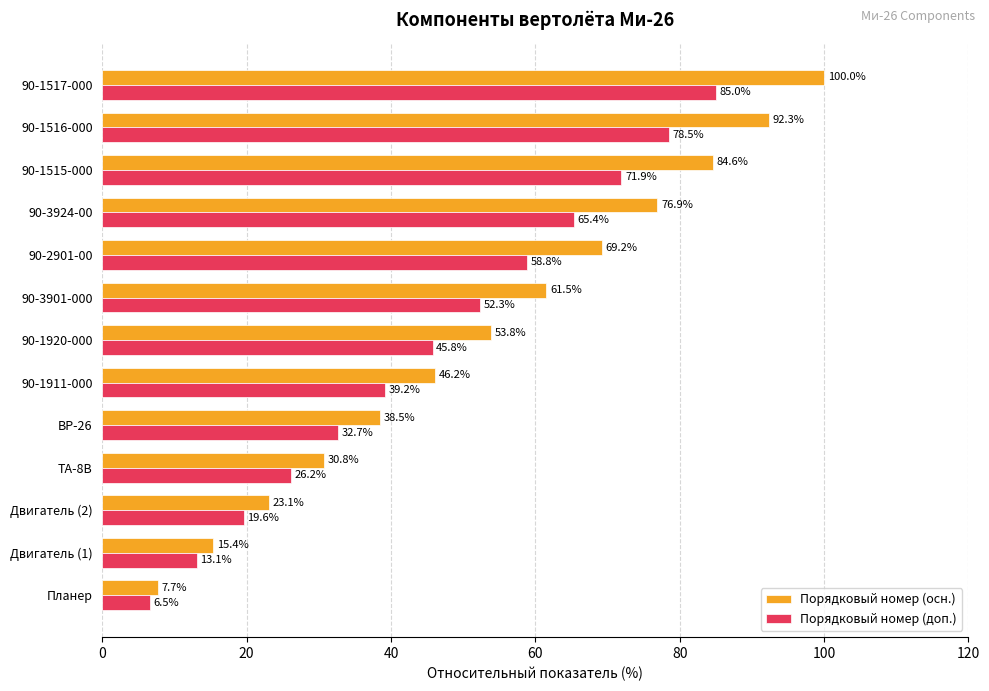

Where is Порядковый номер (доп.) nearest to the value 45?

90-1920-000